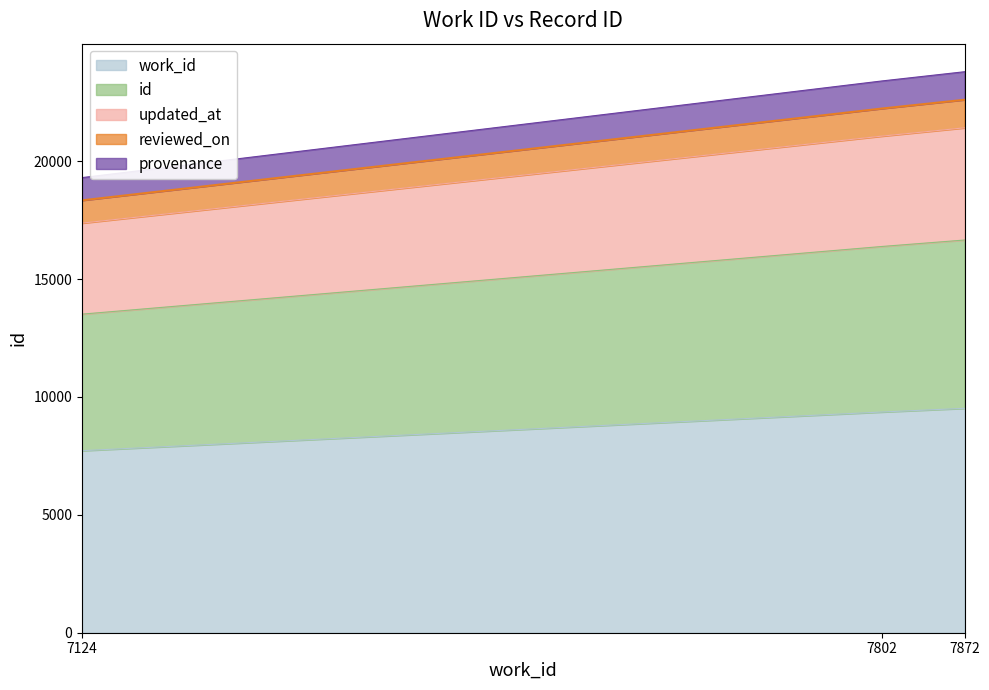

What is the value of the work_id point at the 3rd from the left?

9519.6